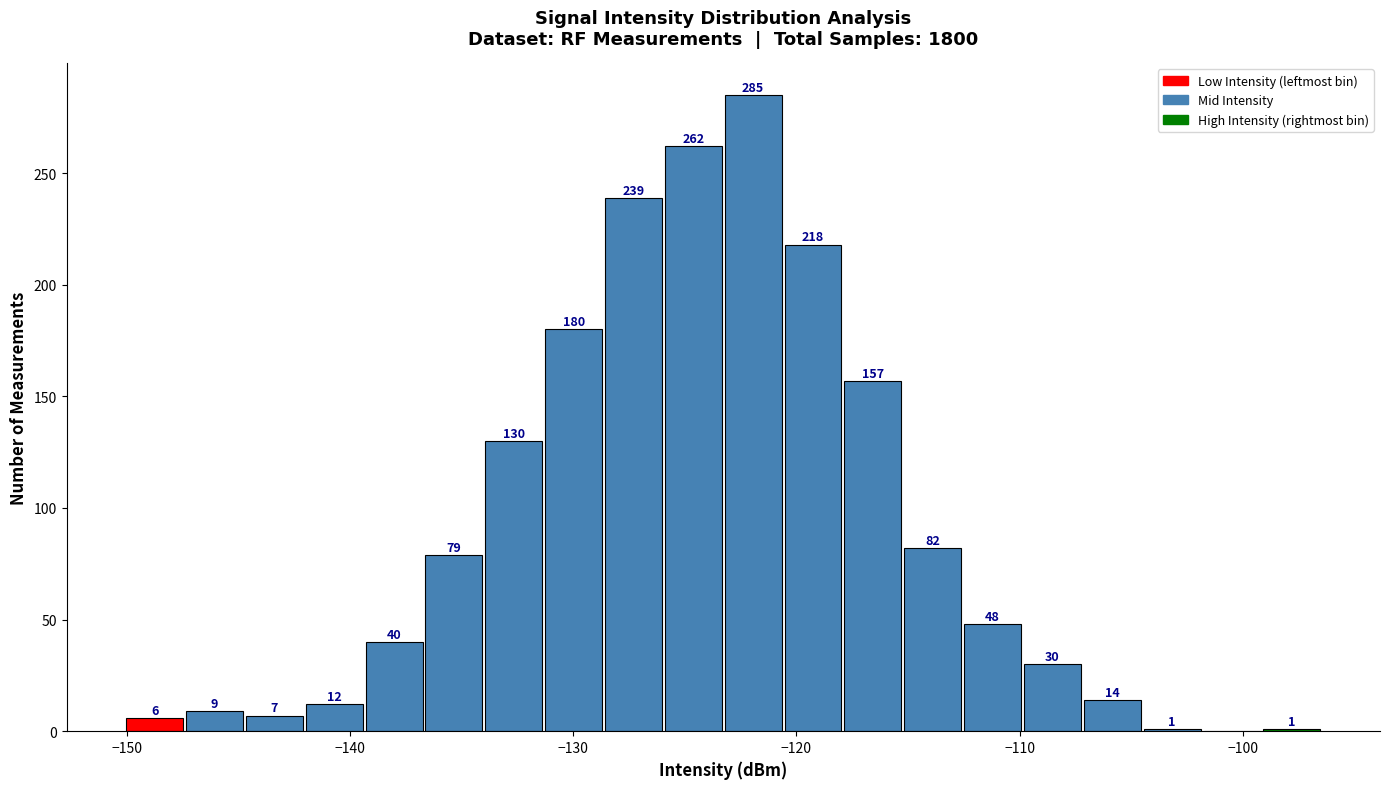

Read against the x-axis, roughly where is the centre of the tallest bar?

-122